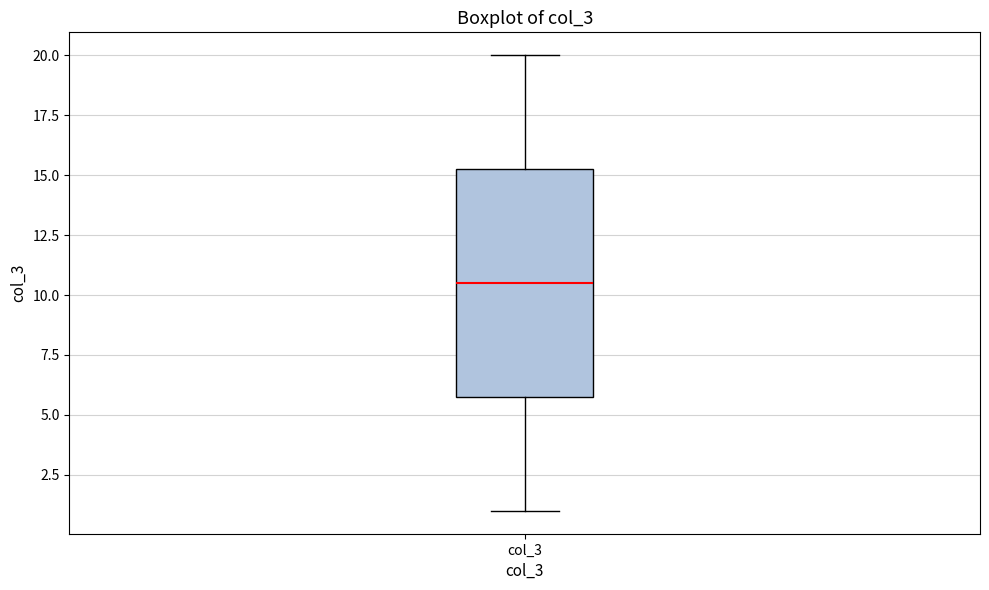

Transcribe this box plot: give where the median line is, the range the box spans, and where the two whiskers end, as read against the y-axis. The values are not printed on the chart, so give them approximately, as read against the axis.

median 10.5, box 6.0 to 15.5, whiskers 1.0 to 20.0